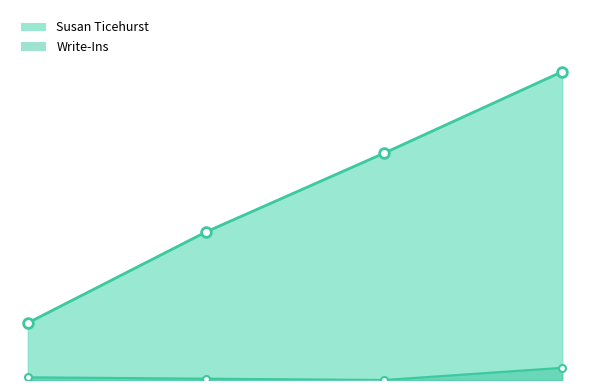

What position from the left is Madison?

3